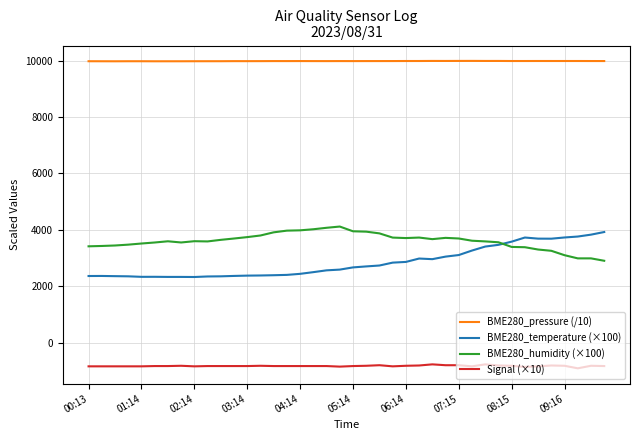

True or false: BME280_pressure (/10) and Signal (×10) cross at least once.

False